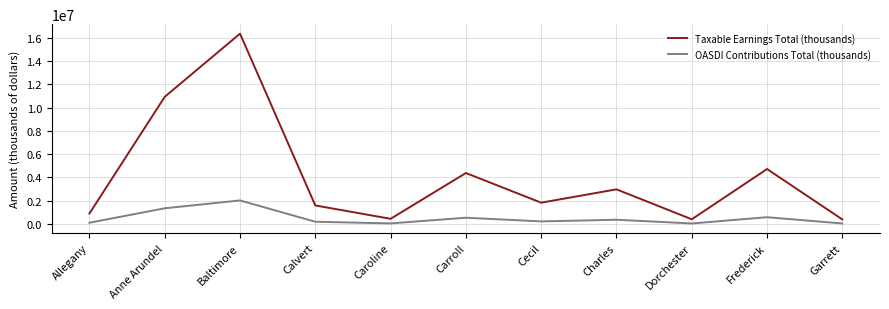

What is the total value across all series at Calvert?

1795488